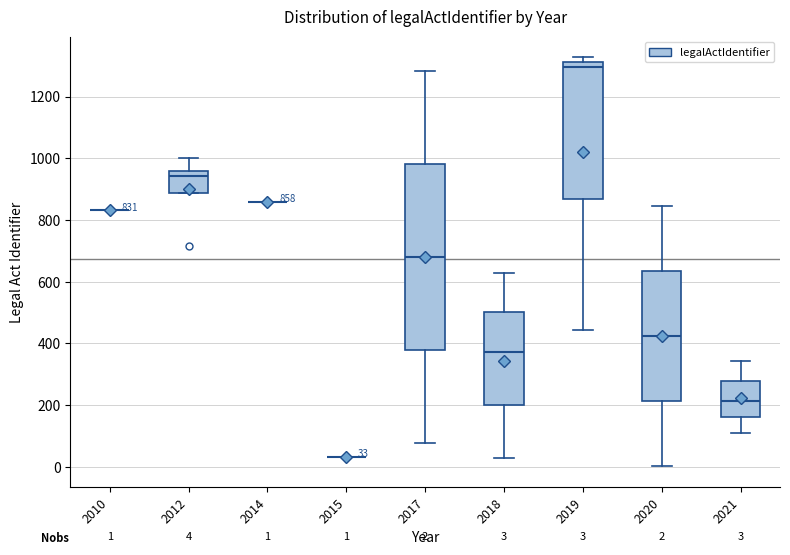

Comparing the boxes themselves (not the whiskers), which one is the tallest?

2017